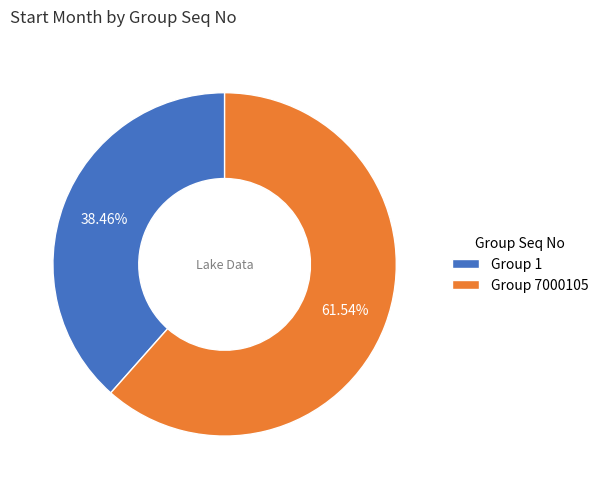

What is the ratio of the value at Group 7000105 to the value at Group 1?

1.6